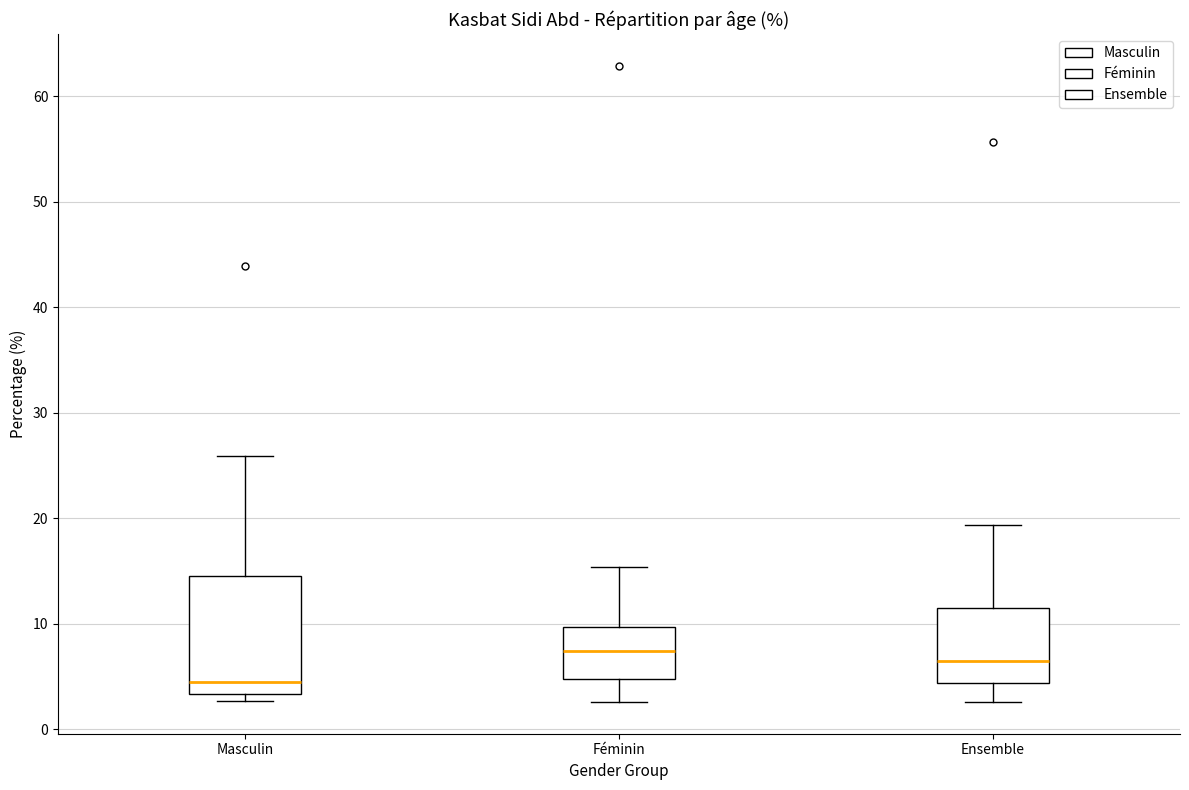

Comparing the boxes themselves (not the whiskers), which one is the tallest?

Masculin